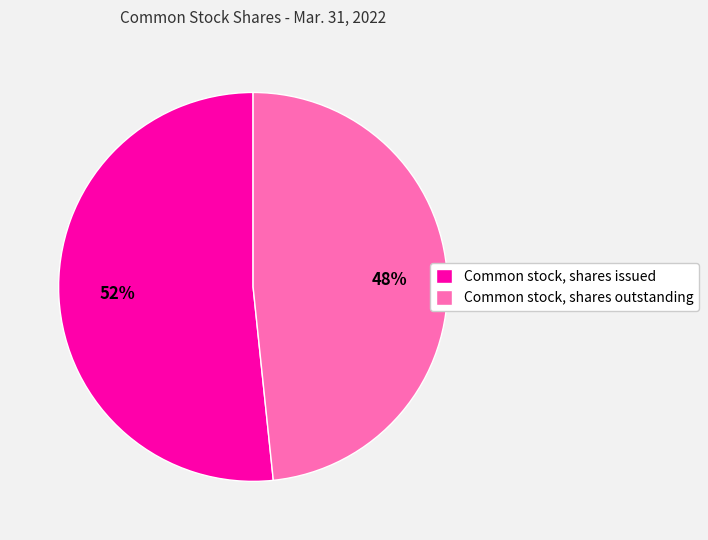

How many slices are in this pie chart?

2